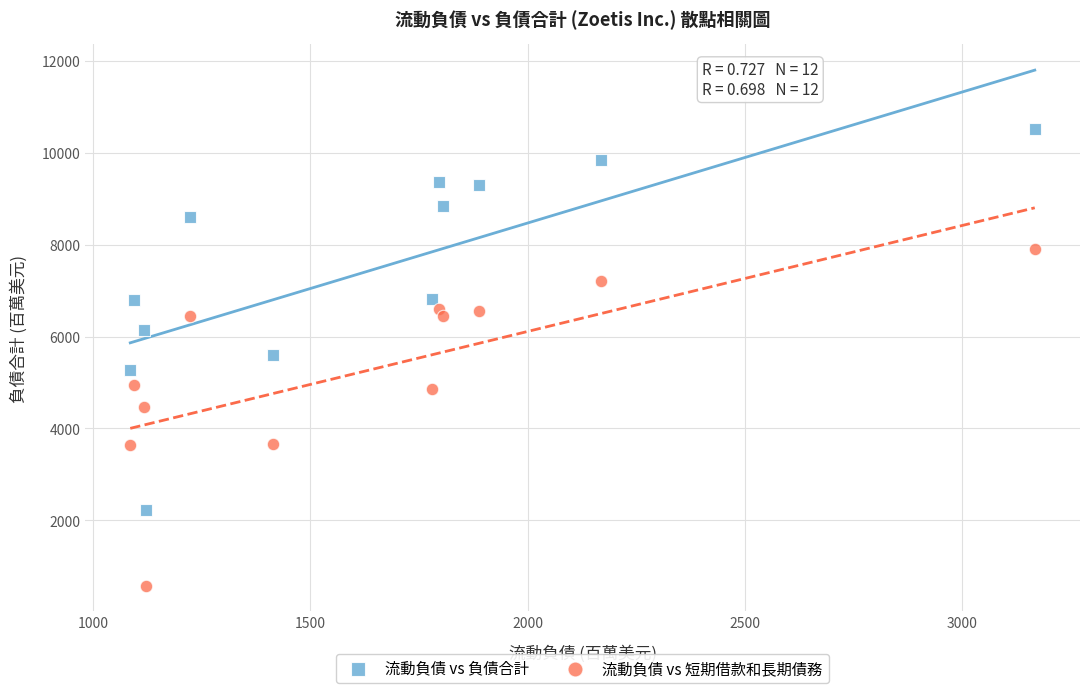

In the 流動負債 vs 短期借款和長期債務 series, what Y value is closest to 4243?

4468